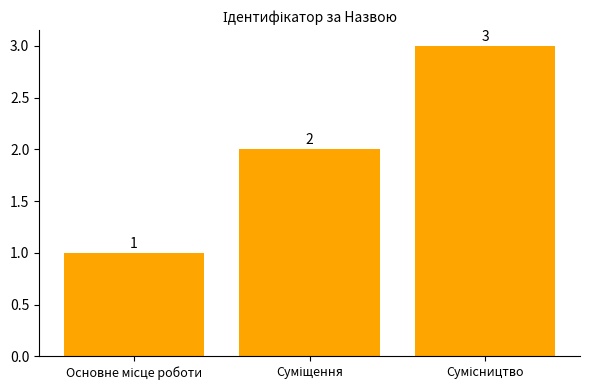

What is the minimum value shown in the chart?

1